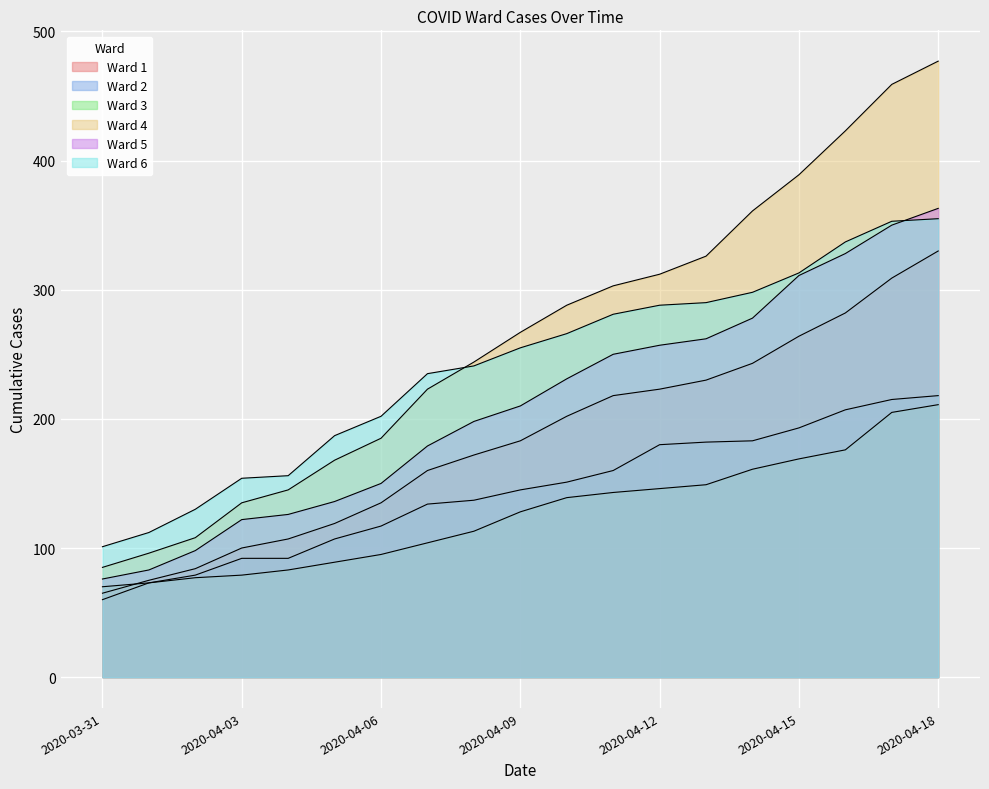

The value of Ward 3 at 2020-04-15 is 39. True or false?

False